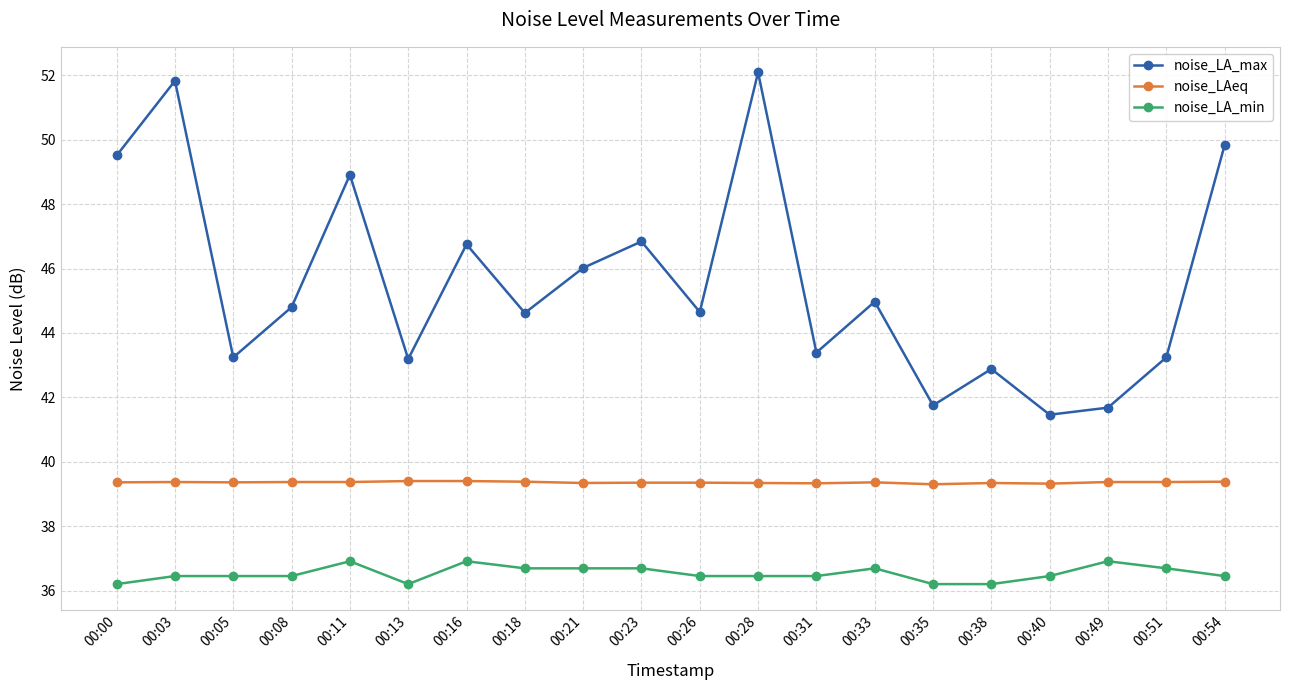

What are all the series names shown in the legend?

noise_LA_max, noise_LAeq, noise_LA_min